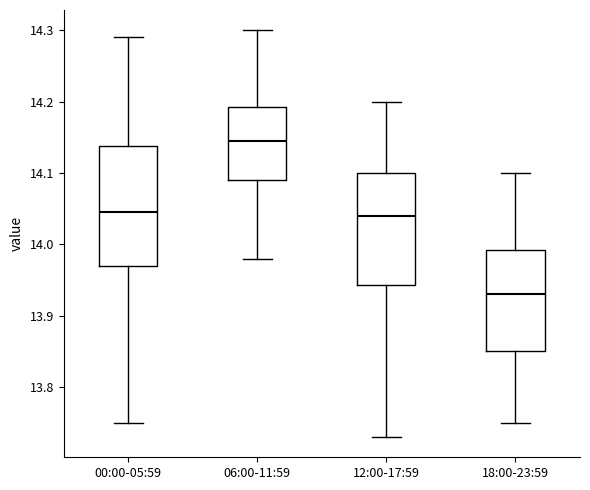

Reading left to right, transcribe this box plot: for each box, give where its median line is, the range the box spans, and where its two whiskers end, as read against the y-axis. The values are not printed on the chart, so give them approximately, as read against the axis.

00:00-05:59: median 14.05, box 13.97 to 14.14, whiskers 13.75 to 14.29
06:00-11:59: median 14.15, box 14.09 to 14.19, whiskers 13.98 to 14.30
12:00-17:59: median 14.04, box 13.94 to 14.10, whiskers 13.73 to 14.20
18:00-23:59: median 13.93, box 13.85 to 13.99, whiskers 13.75 to 14.10